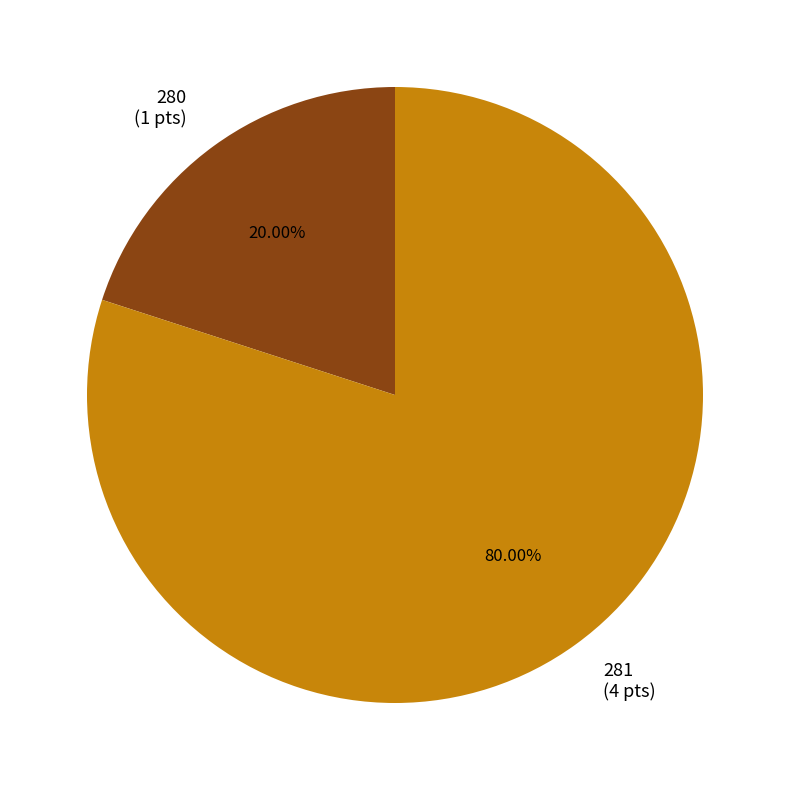

To the nearest percent, what is the difference between the 280 and 281 slice percentages?

60%